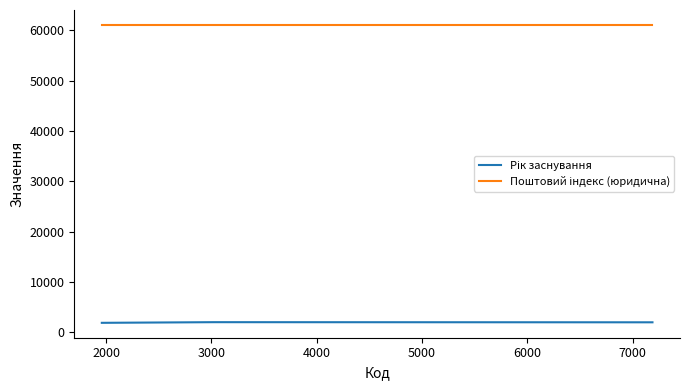

What is the difference between the maximum and second lowest values in the Рік заснування series?

26